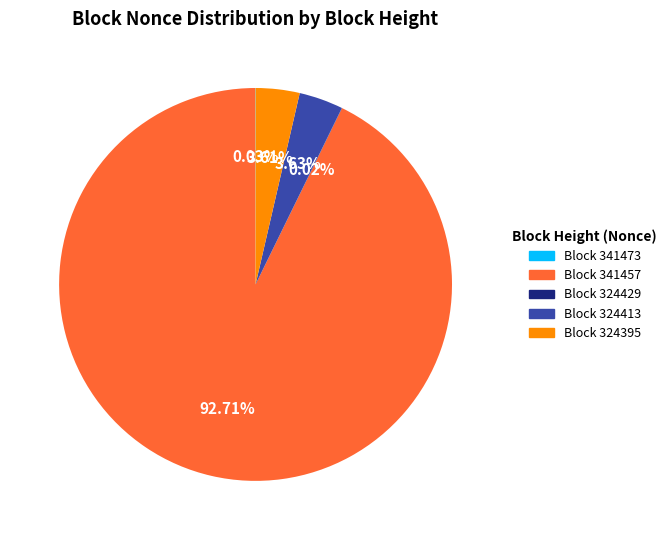

Is there a majority slice in this chart?

Yes